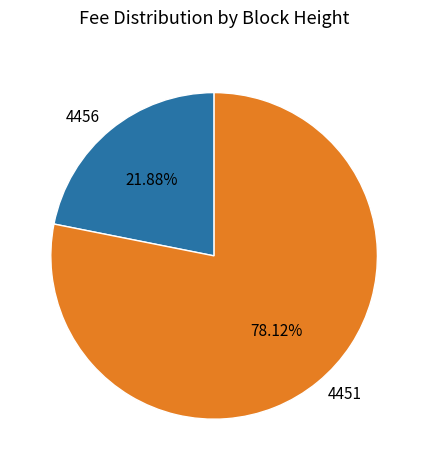

Is the sum of 4451 and 4456 greater than half?

Yes